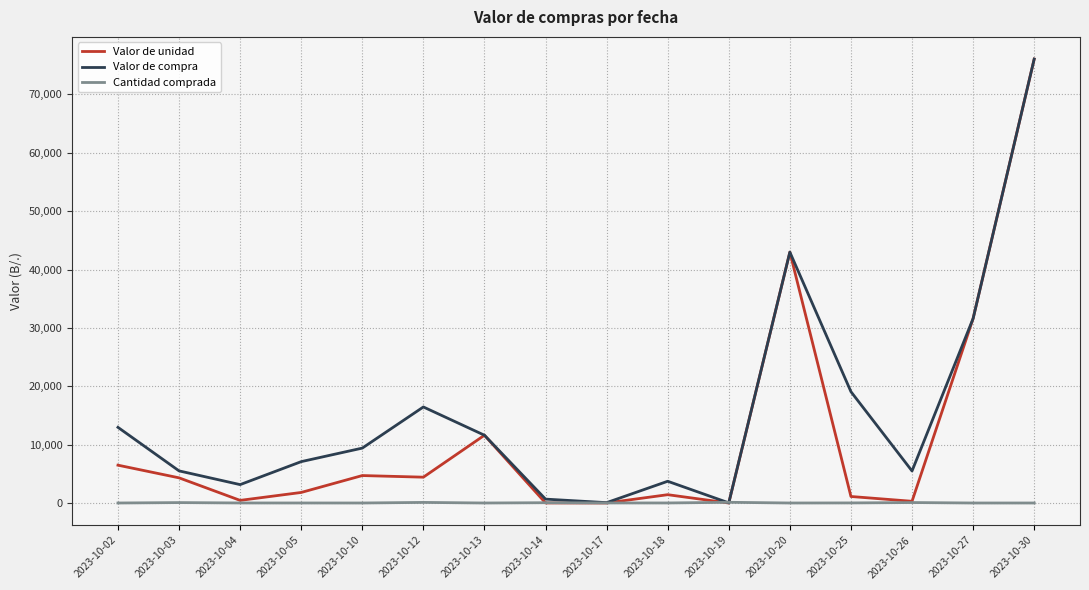

The value of Valor de compra at 2023-10-26 is 2893.7. True or false?

False